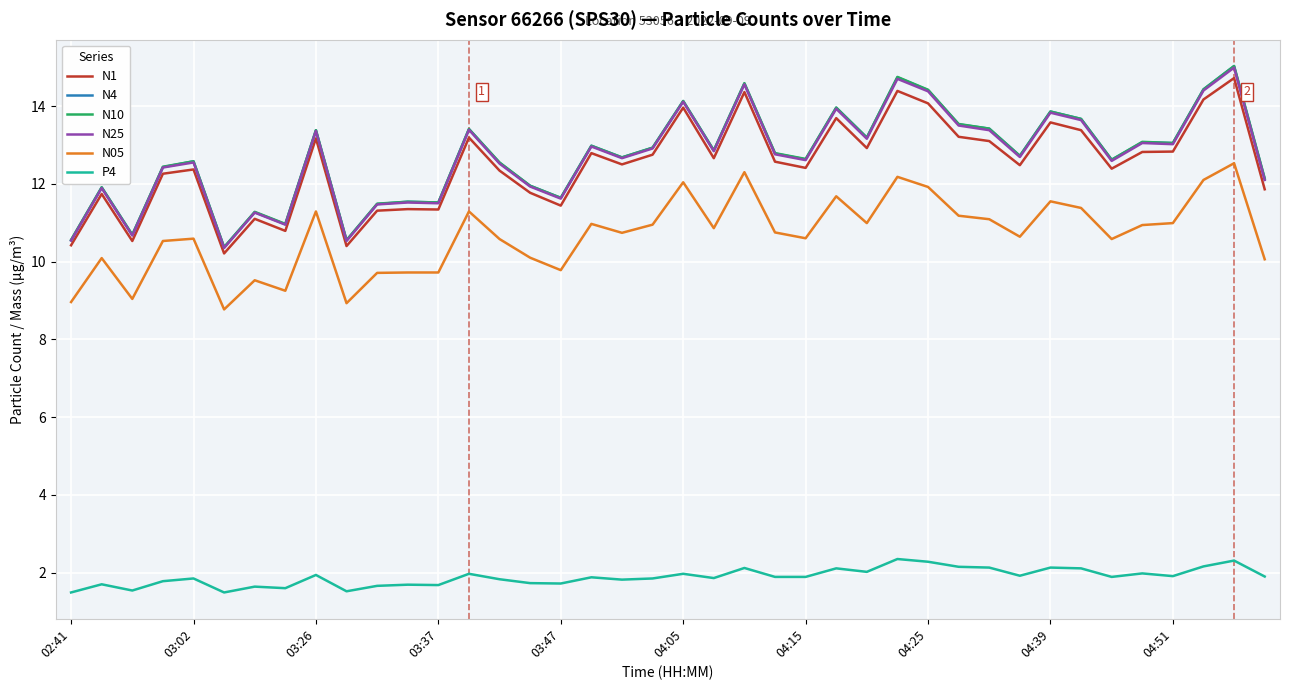

True or false: P4 and N05 cross at least once.

False